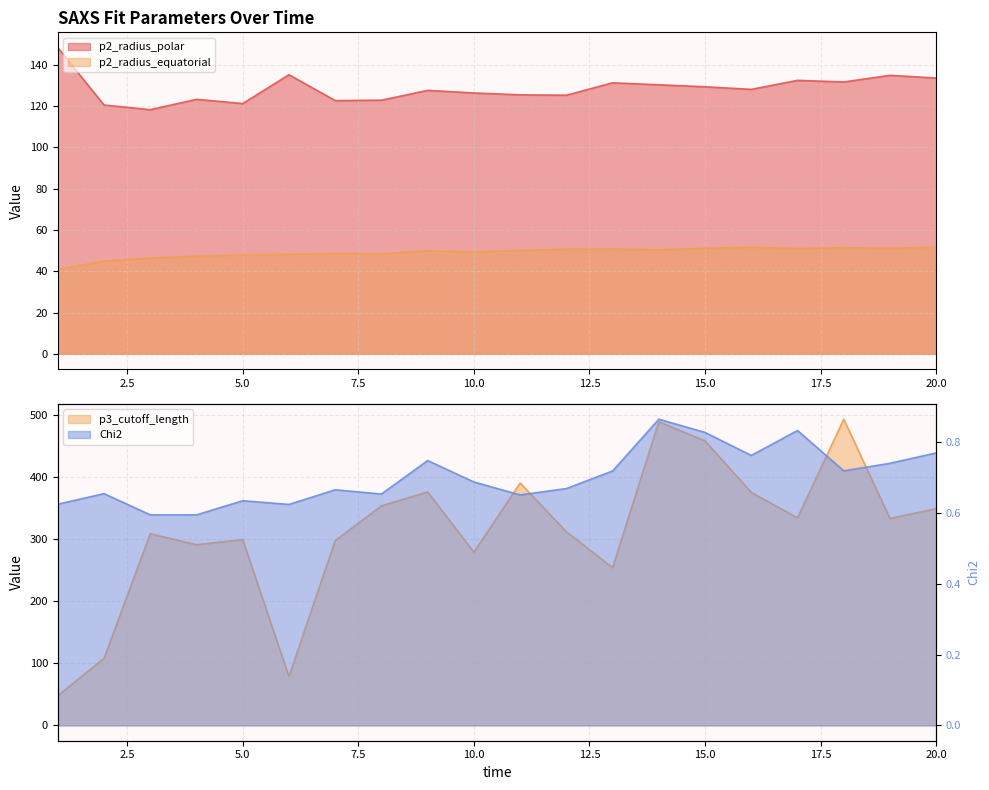

The value of p2_radius_equatorial at 9 is 24.6. True or false?

False